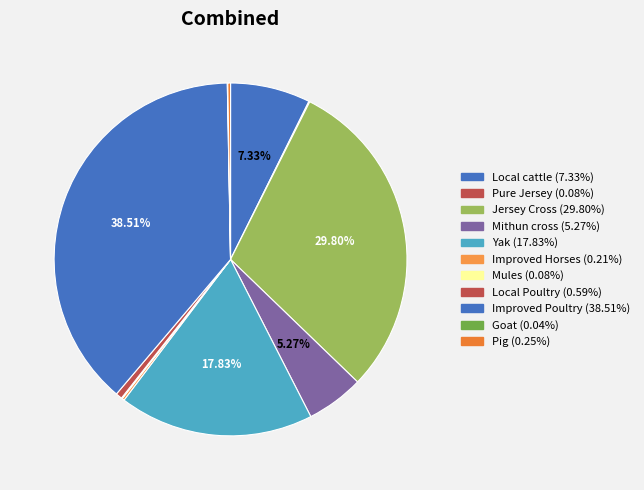

How many slices are in this pie chart?

11